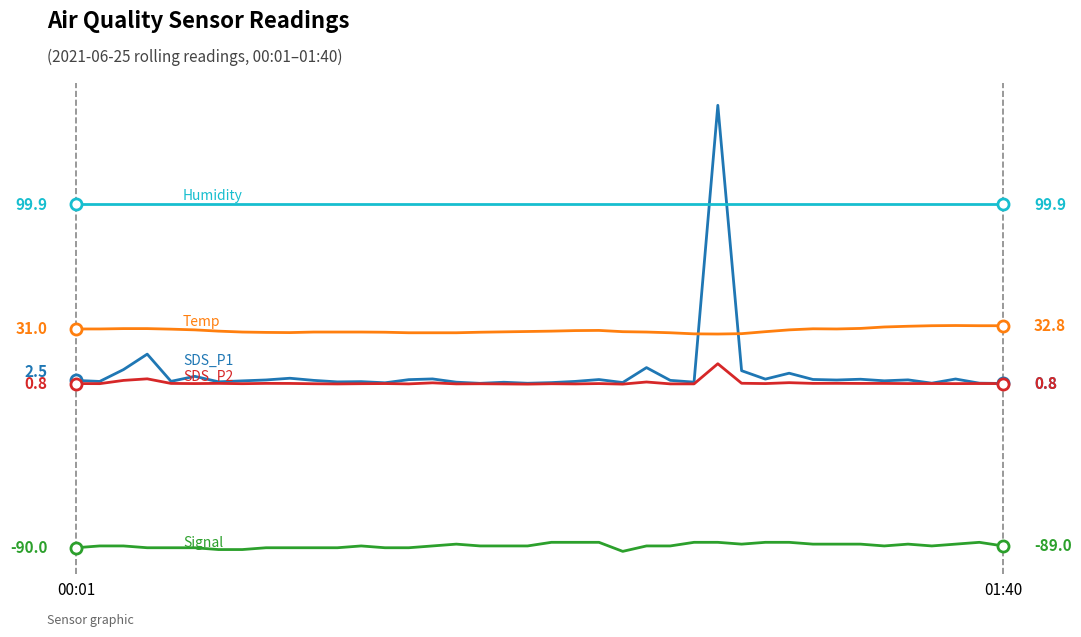

Does the chart display data point markers on the line(s)?

No